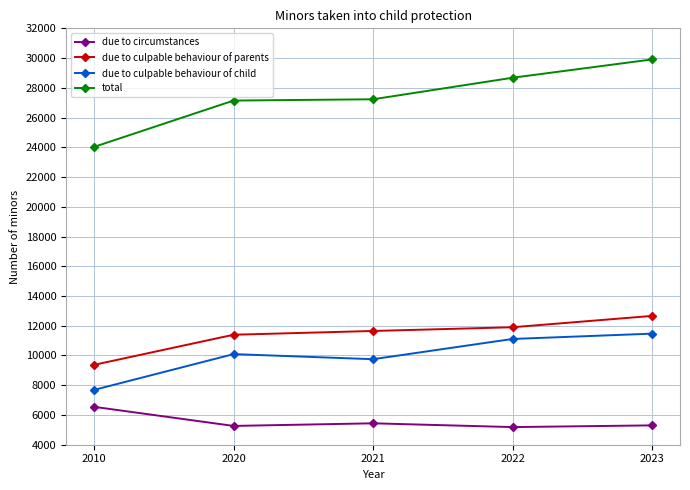

Which series has the largest range (max minus min)?

total